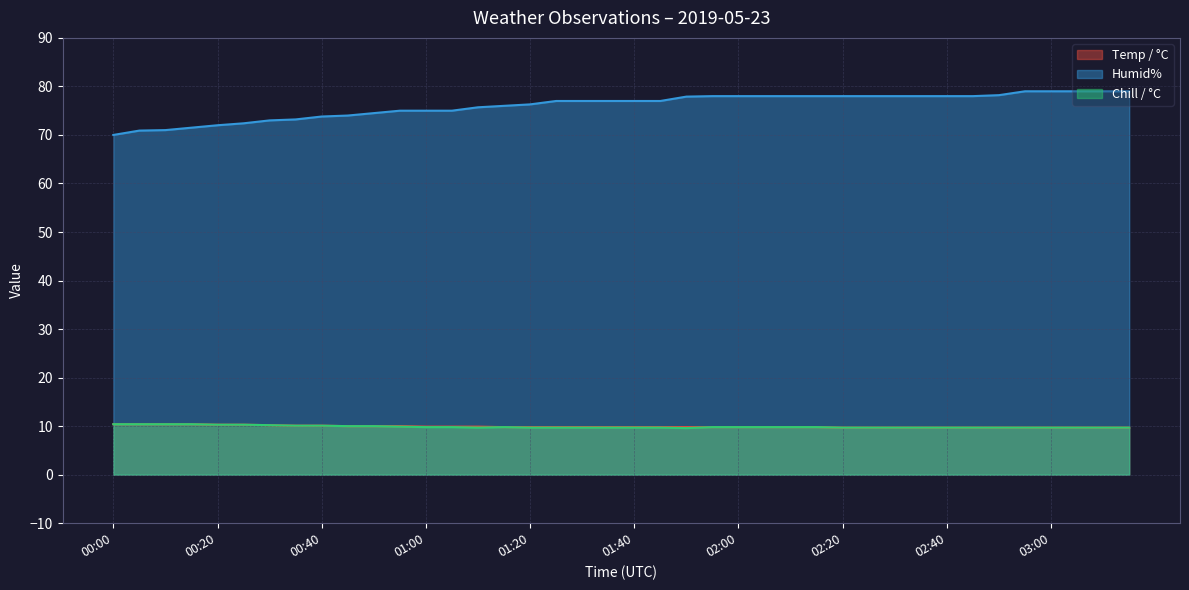

What is the average value of the Temp / °C series?

9.9